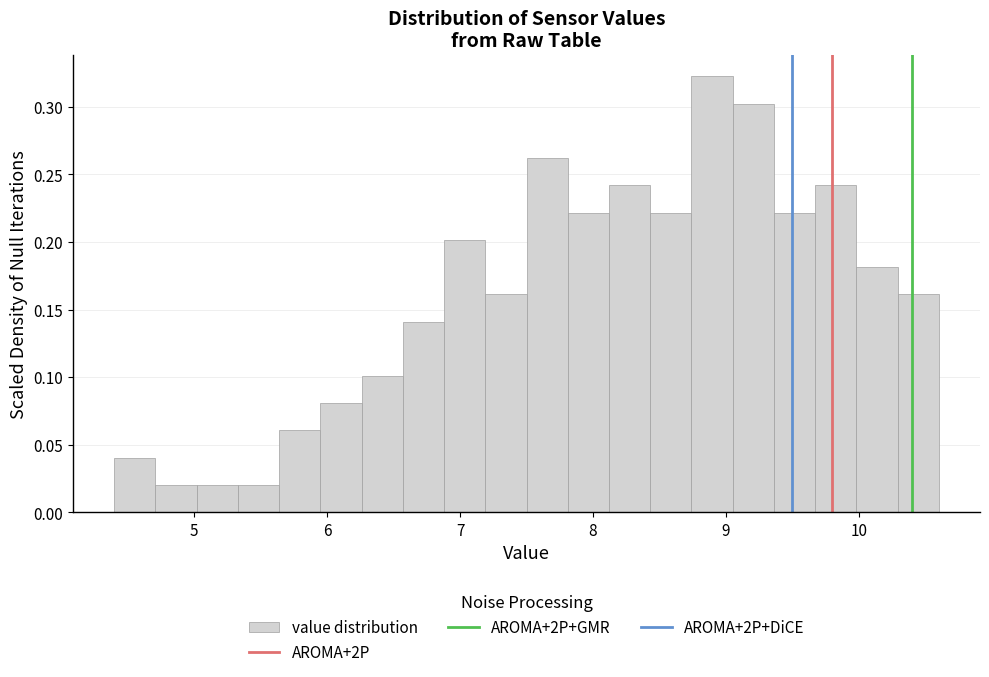

Around what value on the x-axis is the tallest bar? Give the approximate position of its centre, as read against the axis.

8.9